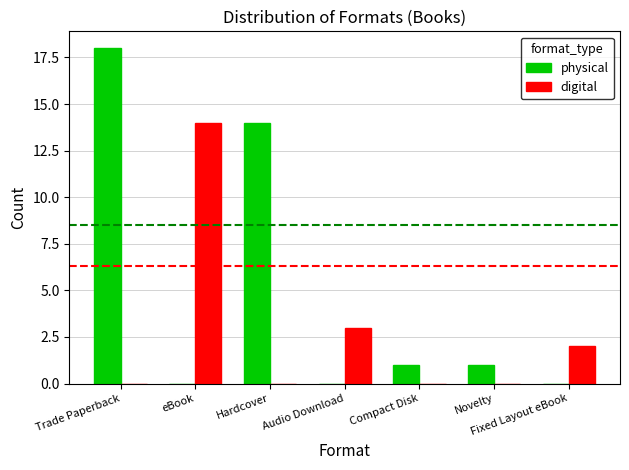

Which series has the largest total across all categories?

physical